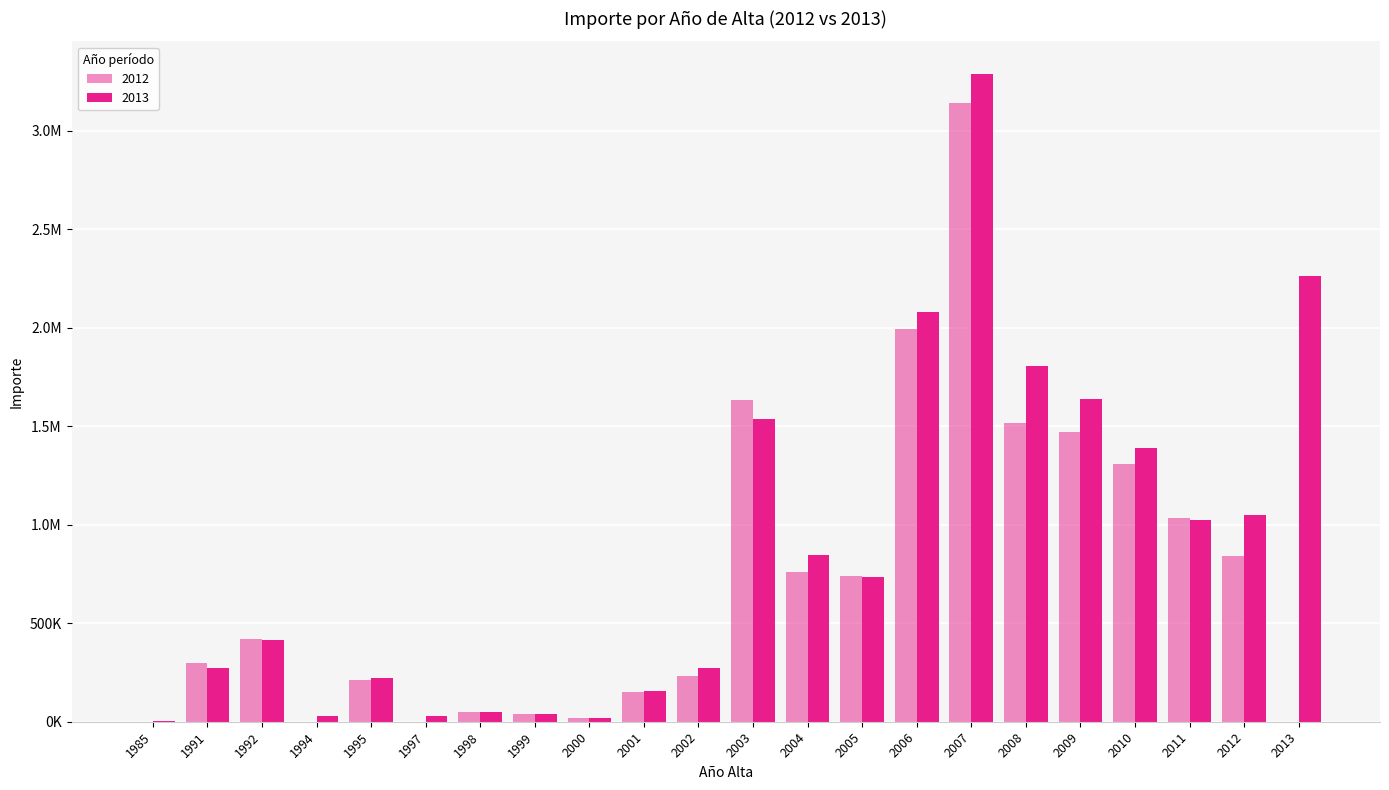

What is the difference between the maximum and minimum values in the 2013 series?

3284884.9